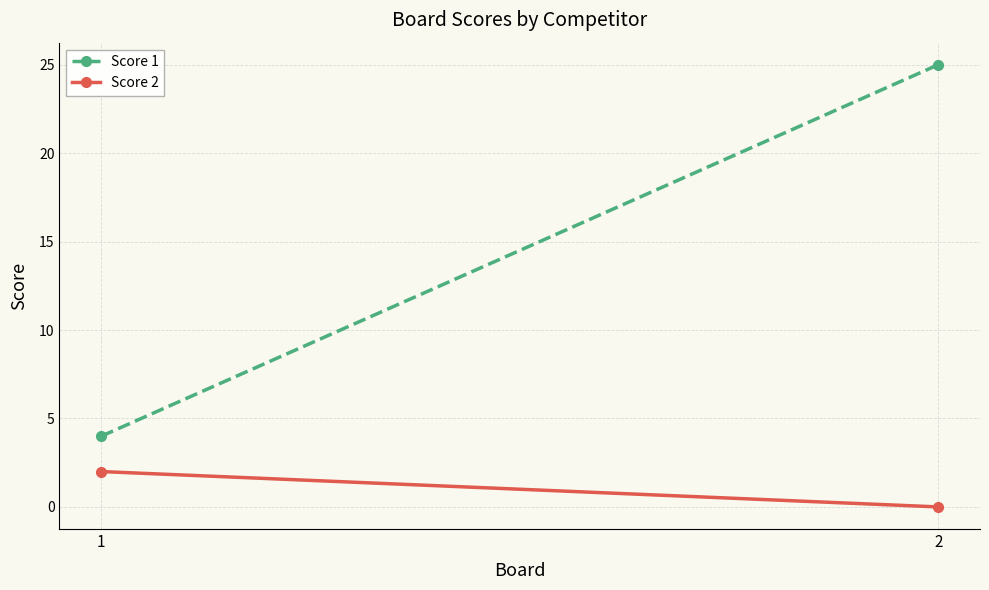

Which series has the widest spread of values?

Score 1